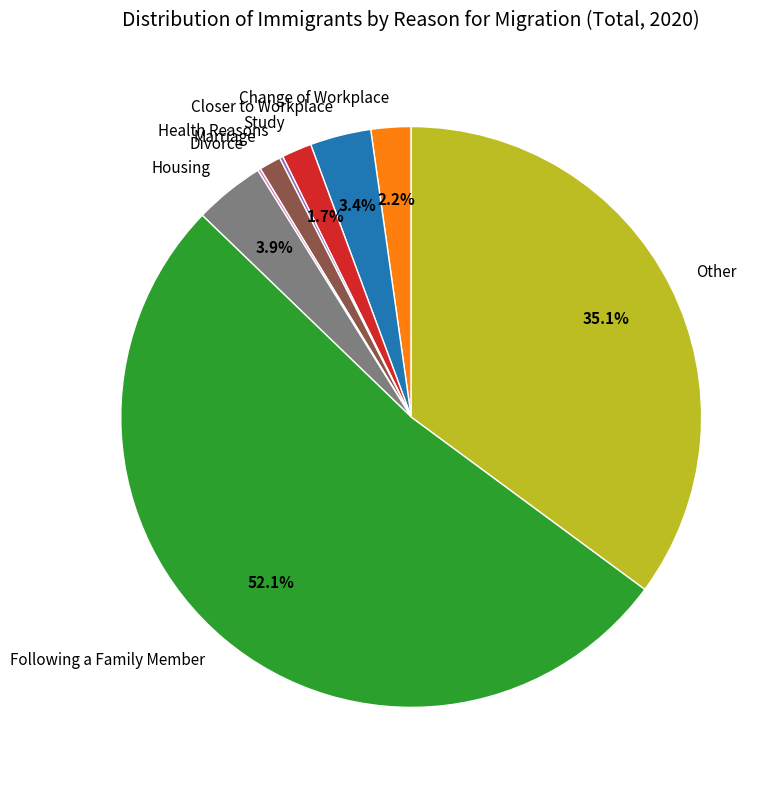

Between Other and Following a Family Member, which is larger?

Following a Family Member